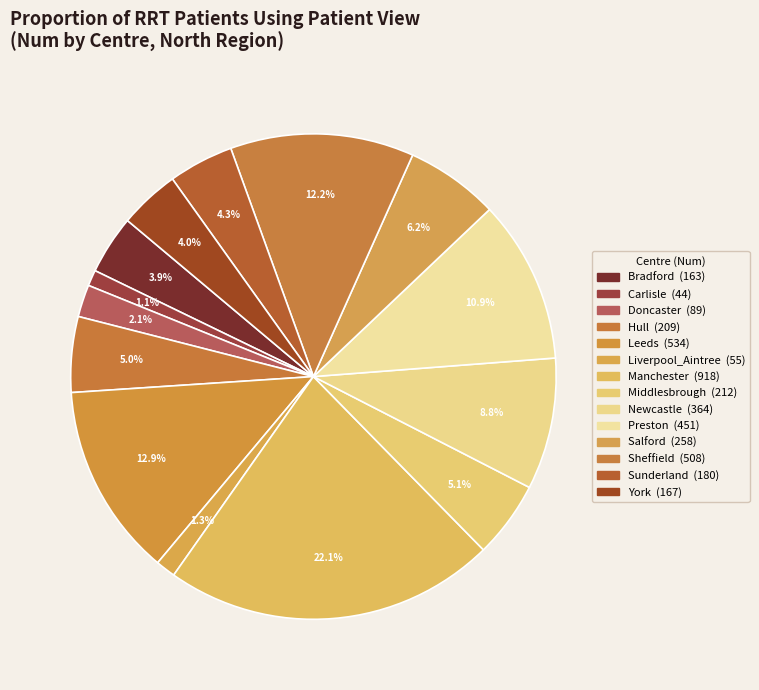

How many segments does this pie chart have?

14